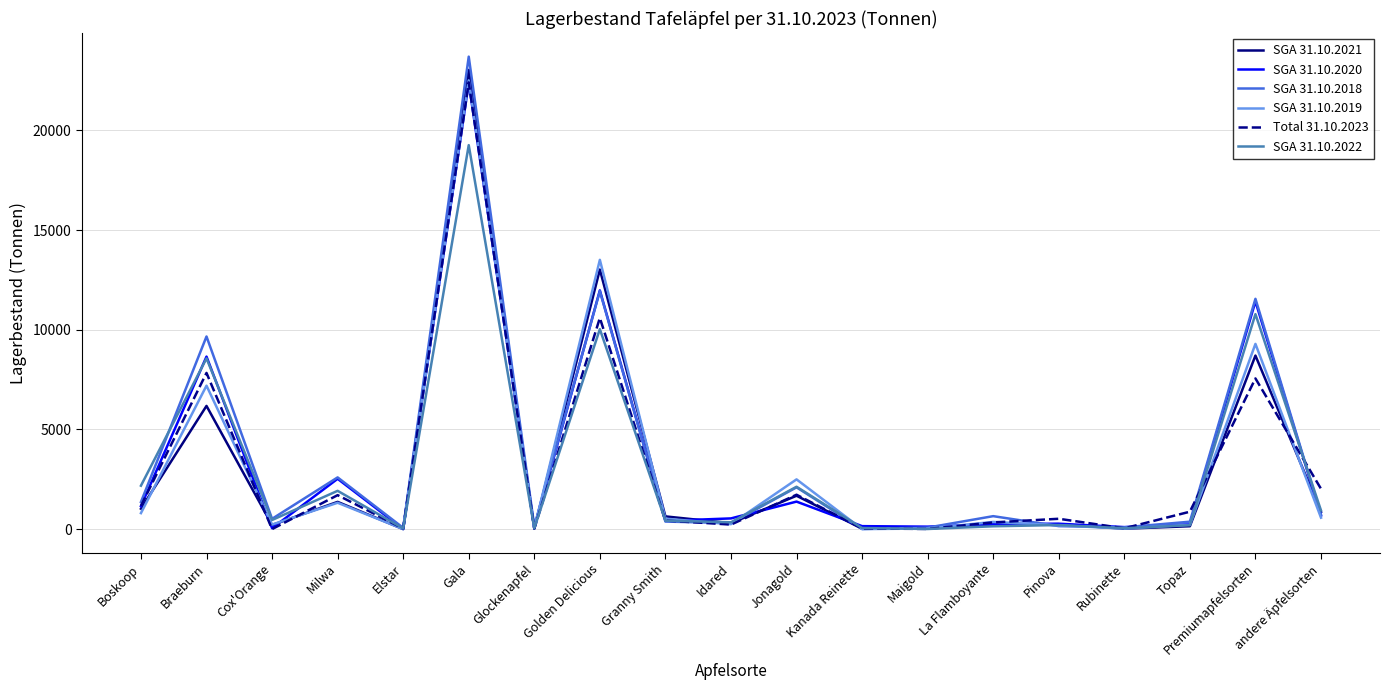

Is it true that Total 31.10.2023 equals 1161 at Boskoop?

True